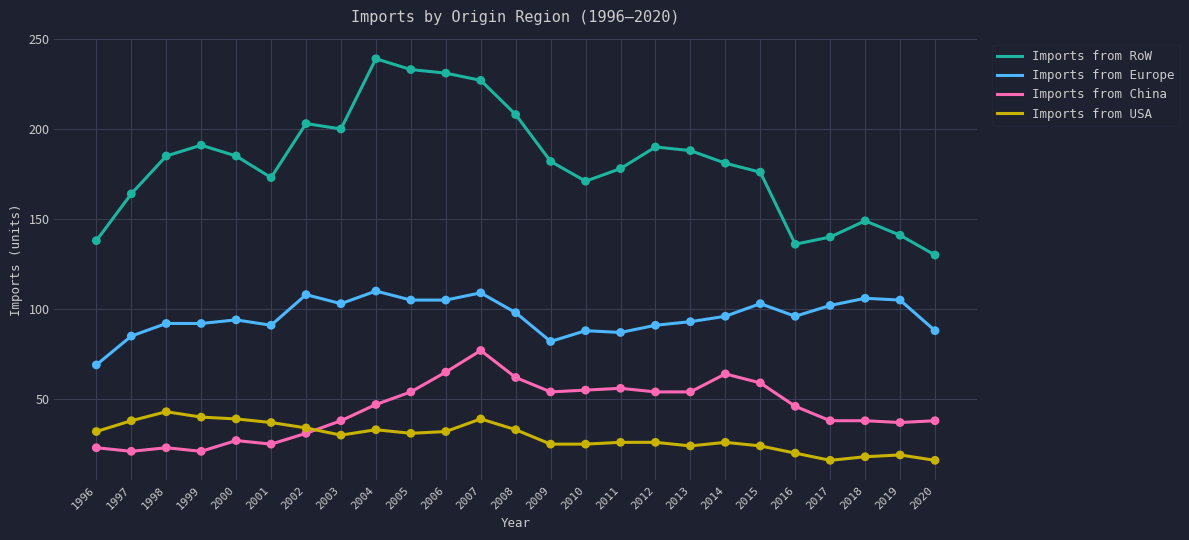

At how many categories does at least one series exceed 206?

5